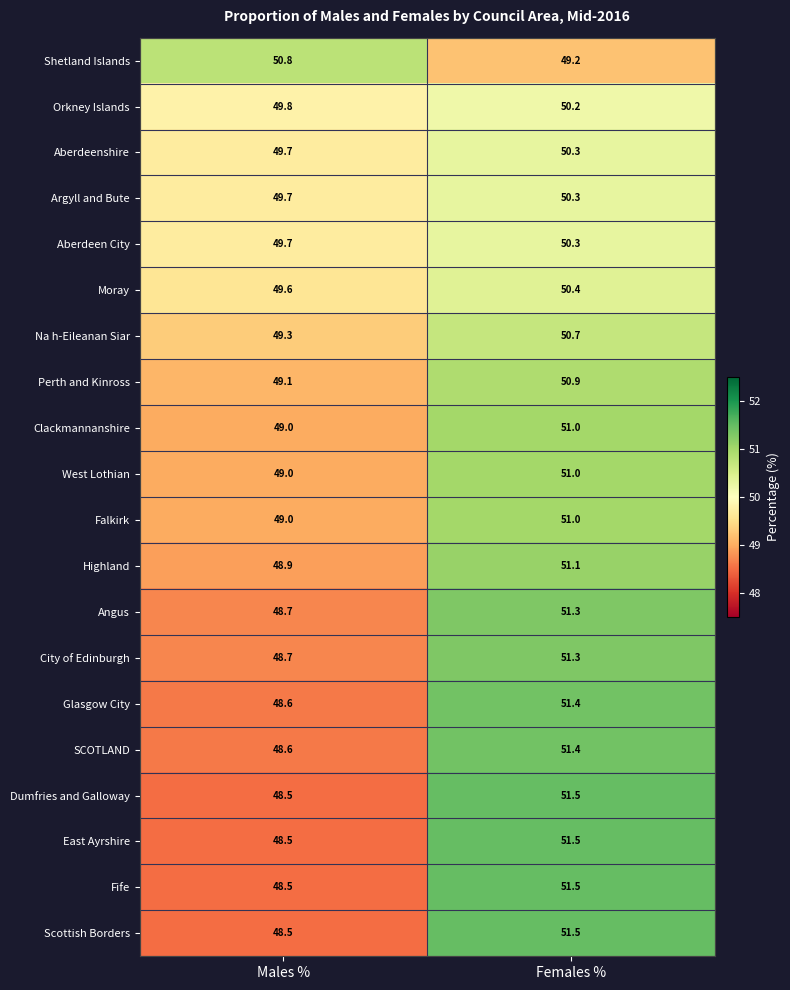

The value of Aberdeenshire at Males % is 66.3. True or false?

False